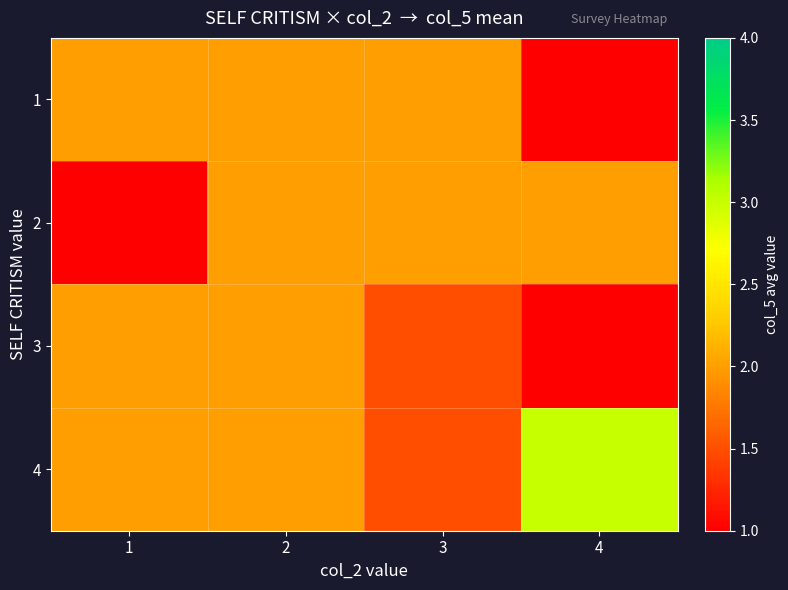

Reading left to right, list all the values displayed in this chart.

1: 1=2.0	2=2.0	3=2.0	4=1.0
2: 1=1.0	2=2.0	3=2.0	4=2.0
3: 1=2.0	2=2.0	3=1.5	4=1.0
4: 1=2.0	2=2.0	3=1.5	4=3.0